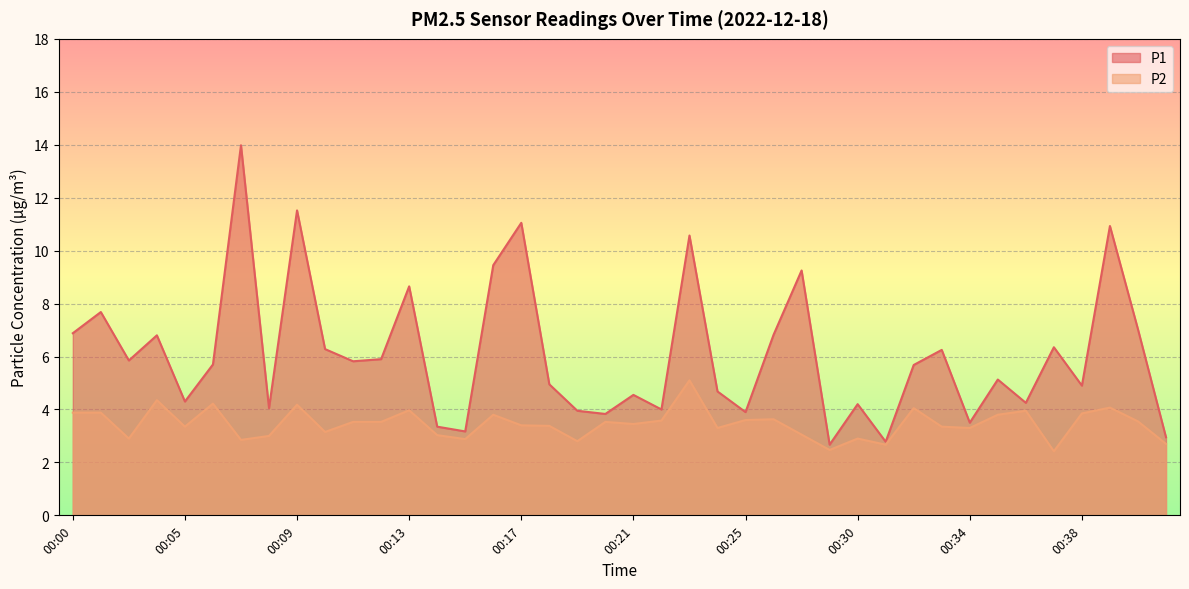

What is the spread (max minus min) of values at 00:05?

0.9